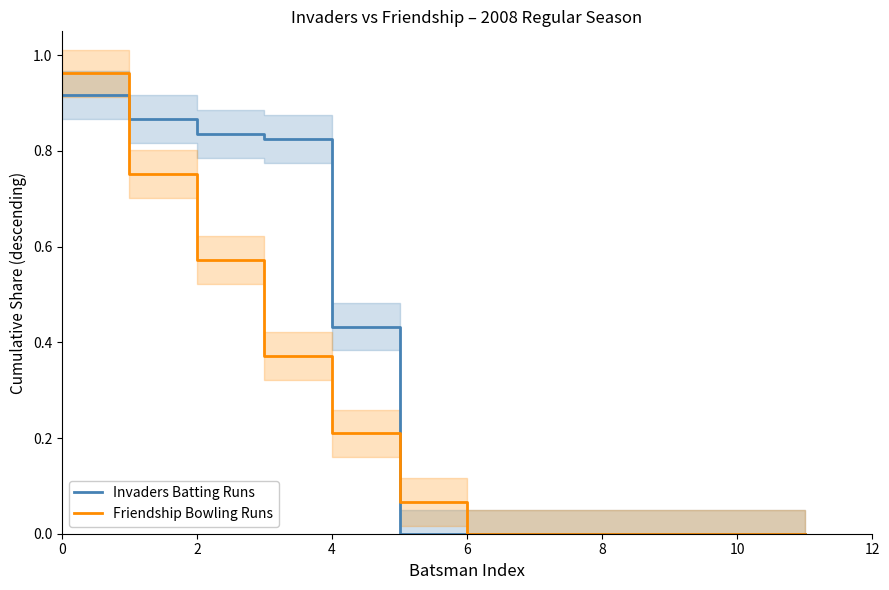

The value of Friendship Bowling Runs at 2 is 0.3. True or false?

False